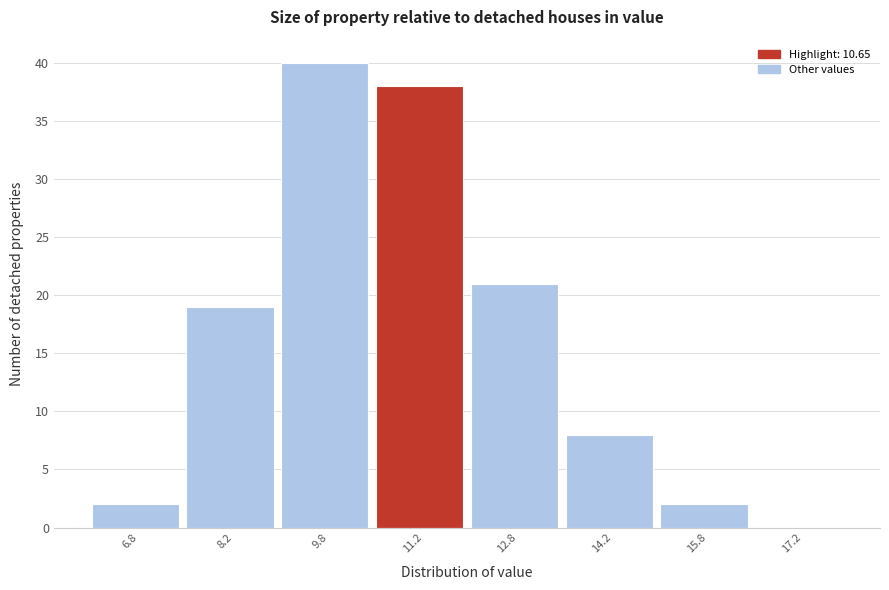

How tall is the bar that spans 15.0 to 16.5 on the x-axis? Neither the bar edges nor the heights are printed on the chart, so give them approximately, as read against the axes.

2